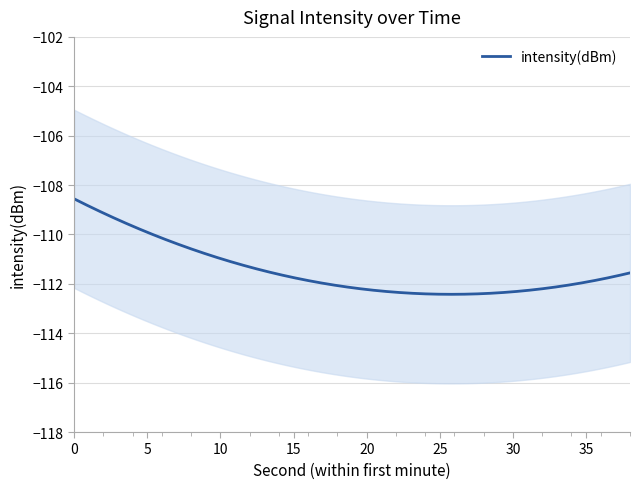

What is the maximum value for intensity(dBm)?

-108.6